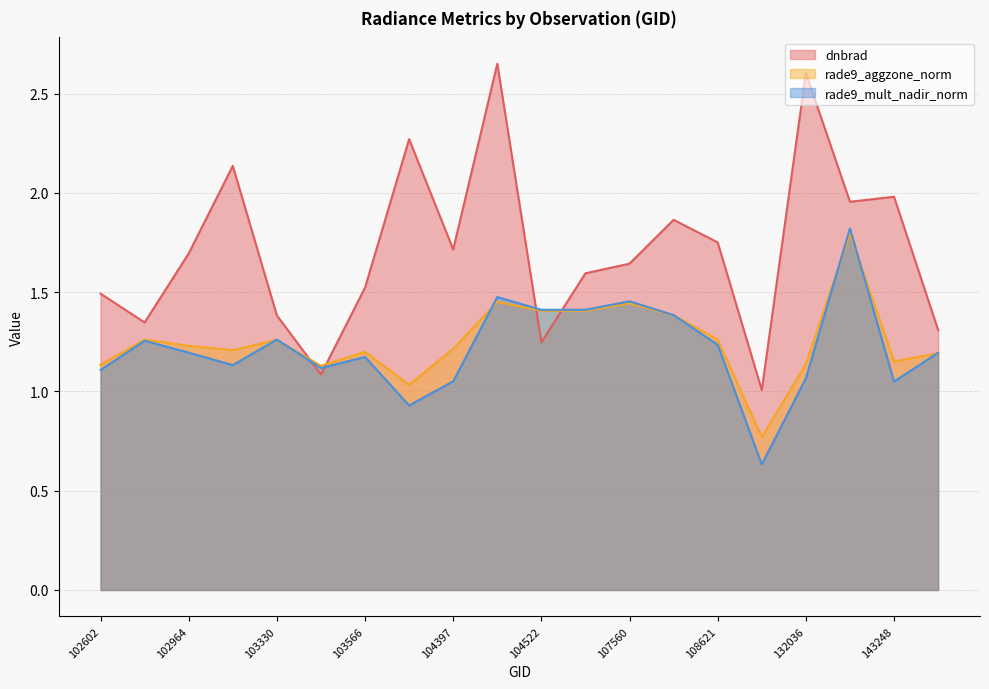

What is the total value across all series at 103330?

3.9